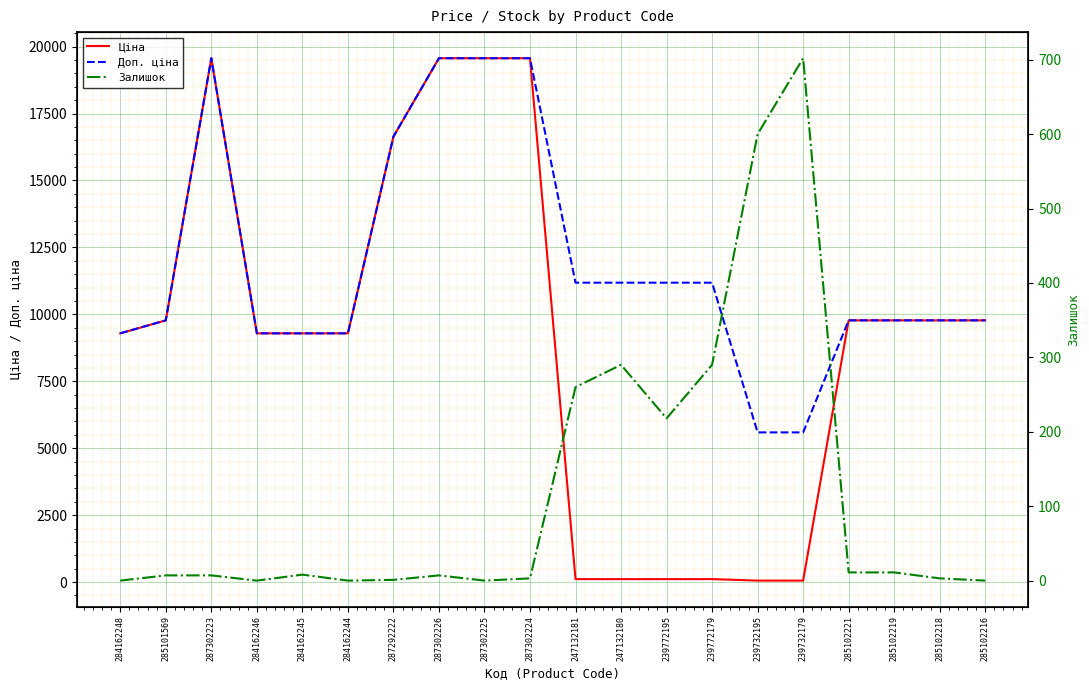

The Залишок series shows 7.0 at 287302223. True or false?

True